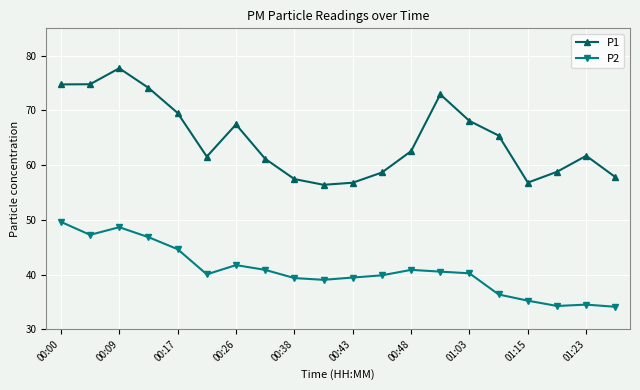

What is the difference between the maximum and minimum values in the P1 series?

21.3